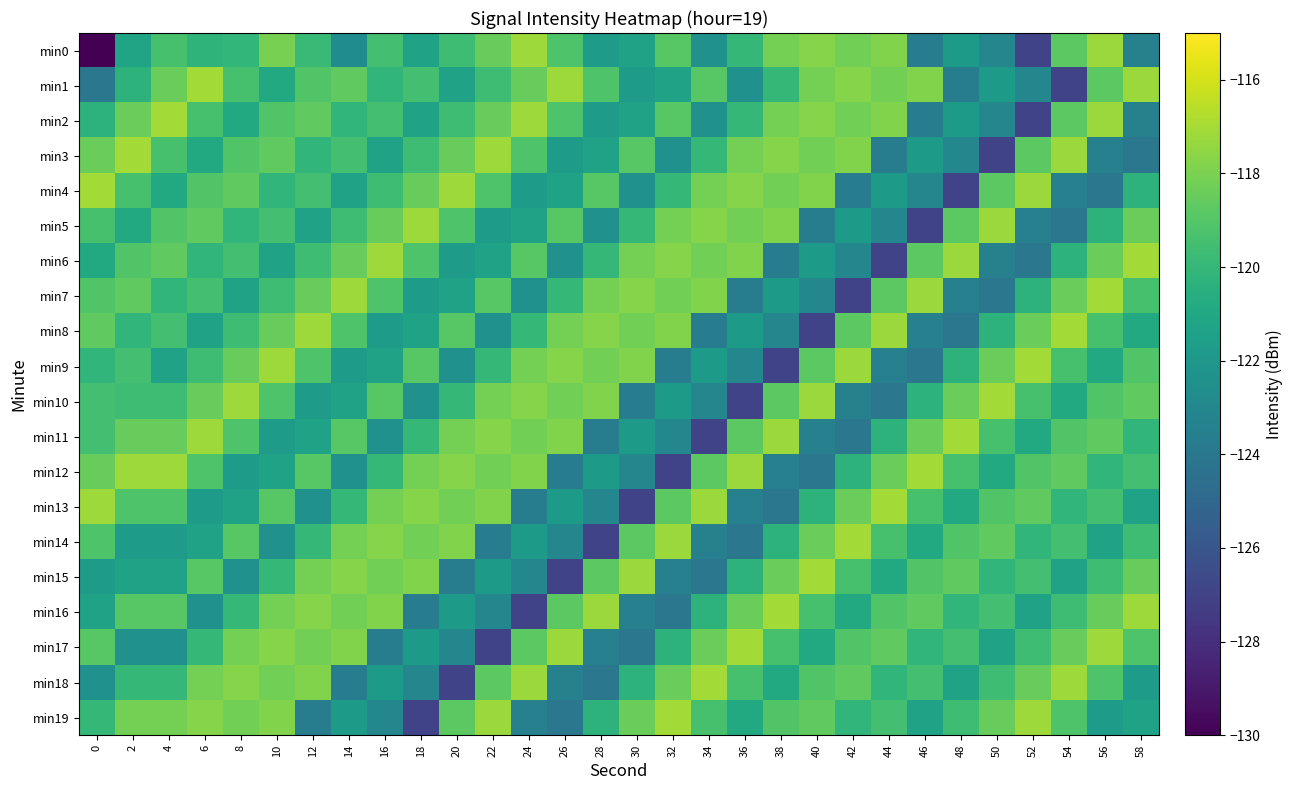

Reading right to left, list all the values displayed in this chart.

min0: 58=-123.5	56=-117.2	54=-118.8	52=-127.0	50=-123.0	48=-121.8	46=-123.7	44=-117.8	42=-118.2	40=-117.7	38=-118.1	36=-120.0	34=-122.4	32=-118.9	30=-121.3	28=-121.7	26=-119.1	24=-117.2	22=-118.5	20=-119.7	18=-121.4	16=-119.5	14=-122.7	12=-119.8	10=-118.1	8=-120.1	6=-120.3	4=-119.4	2=-121.3	0=-217.0
min1: 58=-117.2	56=-118.8	54=-127.0	52=-123.0	50=-121.8	48=-123.7	46=-117.8	44=-118.2	42=-117.7	40=-118.1	38=-120.0	36=-122.4	34=-118.9	32=-121.3	30=-121.7	28=-119.1	26=-117.2	24=-118.5	22=-119.7	20=-121.4	18=-119.5	16=-120.1	14=-118.7	12=-119.1	10=-120.9	8=-119.4	6=-117.1	4=-118.4	2=-120.3	0=-124.1
min2: 58=-123.5	56=-117.2	54=-118.8	52=-127.0	50=-123.0	48=-121.8	46=-123.7	44=-117.8	42=-118.2	40=-117.7	38=-118.1	36=-120.0	34=-122.4	32=-118.9	30=-121.3	28=-121.7	26=-119.1	24=-117.2	22=-118.5	20=-119.7	18=-121.4	16=-119.5	14=-120.1	12=-118.7	10=-119.1	8=-120.9	6=-119.4	4=-117.1	2=-118.4	0=-120.3
min3: 58=-124.1	56=-123.5	54=-117.2	52=-118.8	50=-127.0	48=-123.0	46=-121.8	44=-123.7	42=-117.8	40=-118.2	38=-117.7	36=-118.1	34=-120.0	32=-122.4	30=-118.9	28=-121.3	26=-121.7	24=-119.1	22=-117.2	20=-118.5	18=-119.7	16=-121.4	14=-119.5	12=-120.1	10=-118.7	8=-119.1	6=-120.9	4=-119.4	2=-117.1	0=-118.4
min4: 58=-120.3	56=-124.1	54=-123.5	52=-117.2	50=-118.8	48=-127.0	46=-123.0	44=-121.8	42=-123.7	40=-117.8	38=-118.2	36=-117.7	34=-118.1	32=-120.0	30=-122.4	28=-118.9	26=-121.3	24=-121.7	22=-119.1	20=-117.2	18=-118.5	16=-119.7	14=-121.4	12=-119.5	10=-120.1	8=-118.7	6=-119.1	4=-120.9	2=-119.4	0=-117.1
min5: 58=-118.4	56=-120.3	54=-124.1	52=-123.5	50=-117.2	48=-118.8	46=-127.0	44=-123.0	42=-121.8	40=-123.7	38=-117.8	36=-118.2	34=-117.7	32=-118.1	30=-120.0	28=-122.4	26=-118.9	24=-121.3	22=-121.7	20=-119.1	18=-117.2	16=-118.5	14=-119.7	12=-121.4	10=-119.5	8=-120.1	6=-118.7	4=-119.1	2=-120.9	0=-119.4
min6: 58=-117.1	56=-118.4	54=-120.3	52=-124.1	50=-123.5	48=-117.2	46=-118.8	44=-127.0	42=-123.0	40=-121.8	38=-123.7	36=-117.8	34=-118.2	32=-117.7	30=-118.1	28=-120.0	26=-122.4	24=-118.9	22=-121.3	20=-121.7	18=-119.1	16=-117.2	14=-118.5	12=-119.7	10=-121.4	8=-119.5	6=-120.1	4=-118.7	2=-119.1	0=-120.9
min7: 58=-119.4	56=-117.1	54=-118.4	52=-120.3	50=-124.1	48=-123.5	46=-117.2	44=-118.8	42=-127.0	40=-123.0	38=-121.8	36=-123.7	34=-117.8	32=-118.2	30=-117.7	28=-118.1	26=-120.0	24=-122.4	22=-118.9	20=-121.3	18=-121.7	16=-119.1	14=-117.2	12=-118.5	10=-119.7	8=-121.4	6=-119.5	4=-120.1	2=-118.7	0=-119.1
min8: 58=-120.9	56=-119.4	54=-117.1	52=-118.4	50=-120.3	48=-124.1	46=-123.5	44=-117.2	42=-118.8	40=-127.0	38=-123.0	36=-121.8	34=-123.7	32=-117.8	30=-118.2	28=-117.7	26=-118.1	24=-120.0	22=-122.4	20=-118.9	18=-121.3	16=-121.7	14=-119.1	12=-117.2	10=-118.5	8=-119.7	6=-121.4	4=-119.5	2=-120.1	0=-118.7
min9: 58=-119.1	56=-120.9	54=-119.4	52=-117.1	50=-118.4	48=-120.3	46=-124.1	44=-123.5	42=-117.2	40=-118.8	38=-127.0	36=-123.0	34=-121.8	32=-123.7	30=-117.8	28=-118.2	26=-117.7	24=-118.1	22=-120.0	20=-122.4	18=-118.9	16=-121.3	14=-121.7	12=-119.1	10=-117.2	8=-118.5	6=-119.7	4=-121.4	2=-119.5	0=-120.1
min10: 58=-118.7	56=-119.1	54=-120.9	52=-119.4	50=-117.1	48=-118.4	46=-120.3	44=-124.1	42=-123.5	40=-117.2	38=-118.8	36=-127.0	34=-123.0	32=-121.8	30=-123.7	28=-117.8	26=-118.2	24=-117.7	22=-118.1	20=-120.0	18=-122.4	16=-118.9	14=-121.3	12=-121.7	10=-119.1	8=-117.2	6=-118.5	4=-119.7	2=-119.7	0=-119.5
min11: 58=-120.1	56=-118.7	54=-119.1	52=-120.9	50=-119.4	48=-117.1	46=-118.4	44=-120.3	42=-124.1	40=-123.5	38=-117.2	36=-118.8	34=-127.0	32=-123.0	30=-121.8	28=-123.7	26=-117.8	24=-118.2	22=-117.7	20=-118.1	18=-120.0	16=-122.4	14=-118.9	12=-121.3	10=-121.7	8=-119.1	6=-117.2	4=-118.5	2=-118.5	0=-119.5
min12: 58=-119.5	56=-120.1	54=-118.7	52=-119.1	50=-120.9	48=-119.4	46=-117.1	44=-118.4	42=-120.3	40=-124.1	38=-123.5	36=-117.2	34=-118.8	32=-127.0	30=-123.0	28=-121.8	26=-123.7	24=-117.8	22=-118.2	20=-117.7	18=-118.1	16=-120.0	14=-122.4	12=-118.9	10=-121.3	8=-121.7	6=-119.1	4=-117.2	2=-117.2	0=-118.5
min13: 58=-121.4	56=-119.5	54=-120.1	52=-118.7	50=-119.1	48=-120.9	46=-119.4	44=-117.1	42=-118.4	40=-120.3	38=-124.1	36=-123.5	34=-117.2	32=-118.8	30=-127.0	28=-123.0	26=-121.8	24=-123.7	22=-117.8	20=-118.2	18=-117.7	16=-118.1	14=-120.0	12=-122.4	10=-118.9	8=-121.3	6=-121.7	4=-119.1	2=-119.1	0=-117.2
min14: 58=-119.7	56=-121.4	54=-119.5	52=-120.1	50=-118.7	48=-119.1	46=-120.9	44=-119.4	42=-117.1	40=-118.4	38=-120.3	36=-124.1	34=-123.5	32=-117.2	30=-118.8	28=-127.0	26=-123.0	24=-121.8	22=-123.7	20=-117.8	18=-118.2	16=-117.7	14=-118.1	12=-120.0	10=-122.4	8=-118.9	6=-121.3	4=-121.7	2=-121.7	0=-119.1
min15: 58=-118.5	56=-119.7	54=-121.4	52=-119.5	50=-120.1	48=-118.7	46=-119.1	44=-120.9	42=-119.4	40=-117.1	38=-118.4	36=-120.3	34=-124.1	32=-123.5	30=-117.2	28=-118.8	26=-127.0	24=-123.0	22=-121.8	20=-123.7	18=-117.8	16=-118.2	14=-117.7	12=-118.1	10=-120.0	8=-122.4	6=-118.9	4=-121.3	2=-121.3	0=-121.7
min16: 58=-117.2	56=-118.5	54=-119.7	52=-121.4	50=-119.5	48=-120.1	46=-118.7	44=-119.1	42=-120.9	40=-119.4	38=-117.1	36=-118.4	34=-120.3	32=-124.1	30=-123.5	28=-117.2	26=-118.8	24=-127.0	22=-123.0	20=-121.8	18=-123.7	16=-117.8	14=-118.2	12=-117.7	10=-118.1	8=-120.0	6=-122.4	4=-118.9	2=-118.9	0=-121.3
min17: 58=-119.1	56=-117.2	54=-118.5	52=-119.7	50=-121.4	48=-119.5	46=-120.1	44=-118.7	42=-119.1	40=-120.9	38=-119.4	36=-117.1	34=-118.4	32=-120.3	30=-124.1	28=-123.5	26=-117.2	24=-118.8	22=-127.0	20=-123.0	18=-121.8	16=-123.7	14=-117.8	12=-118.2	10=-117.7	8=-118.1	6=-120.0	4=-122.4	2=-122.4	0=-118.9
min18: 58=-121.7	56=-119.1	54=-117.2	52=-118.5	50=-119.7	48=-121.4	46=-119.5	44=-120.1	42=-118.7	40=-119.1	38=-120.9	36=-119.4	34=-117.1	32=-118.4	30=-120.3	28=-124.1	26=-123.5	24=-117.2	22=-118.8	20=-127.0	18=-123.0	16=-121.8	14=-123.7	12=-117.8	10=-118.2	8=-117.7	6=-118.1	4=-120.0	2=-120.0	0=-122.4
min19: 58=-121.3	56=-121.7	54=-119.1	52=-117.2	50=-118.5	48=-119.7	46=-121.4	44=-119.5	42=-120.1	40=-118.7	38=-119.1	36=-120.9	34=-119.4	32=-117.1	30=-118.4	28=-120.3	26=-124.1	24=-123.5	22=-117.2	20=-118.8	18=-127.0	16=-123.0	14=-121.8	12=-123.7	10=-117.8	8=-118.2	6=-117.7	4=-118.1	2=-118.1	0=-120.0